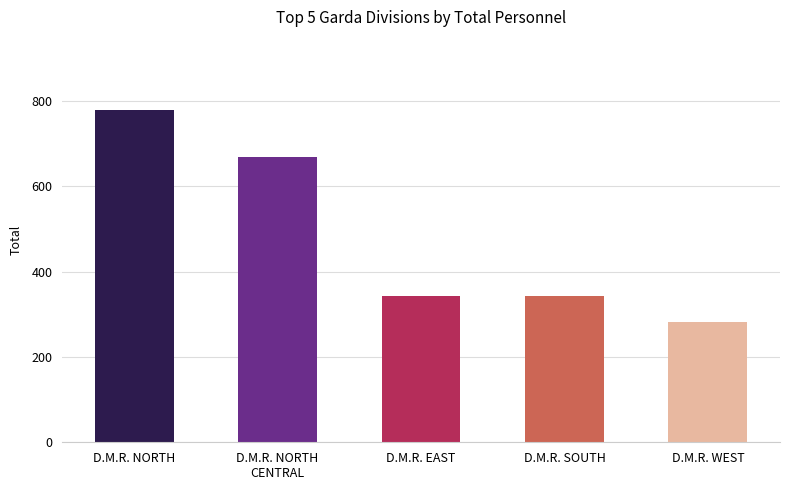

Where does the data first go above 342?

D.M.R. NORTH